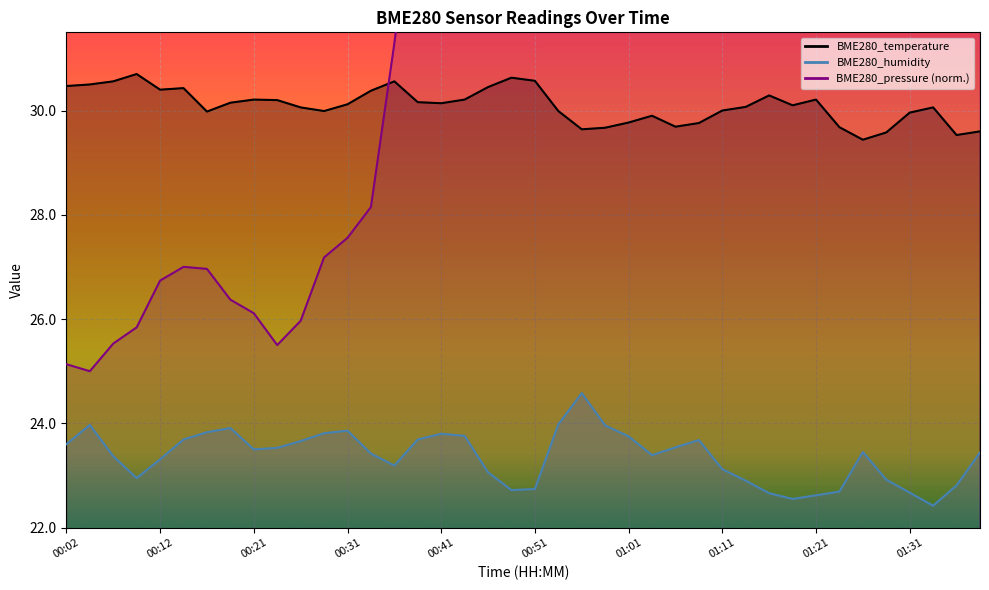

Where is the first local maximum for BME280_temperature?

00:09